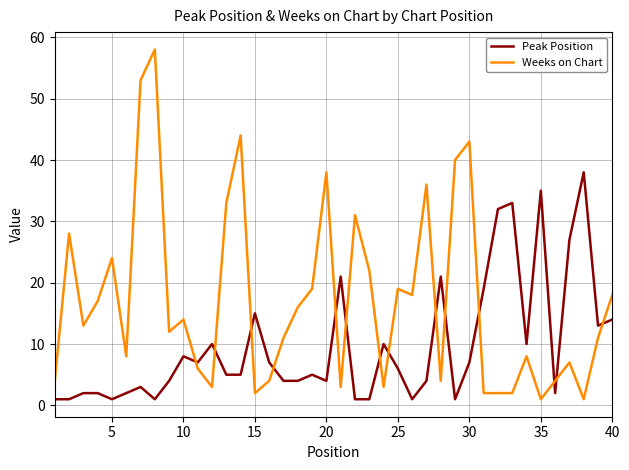

How many lines are shown in the chart?

2